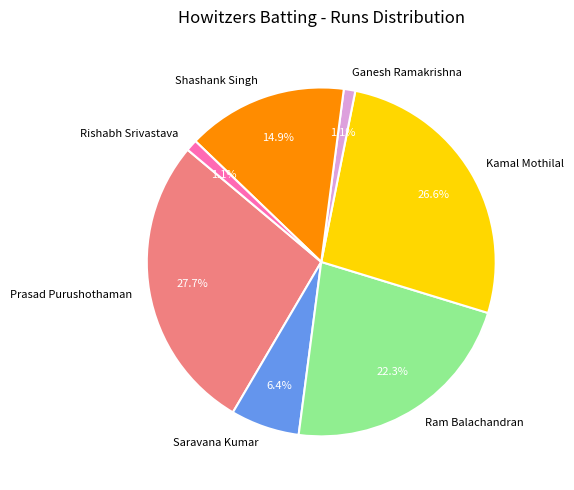

Is there a majority slice in this chart?

No